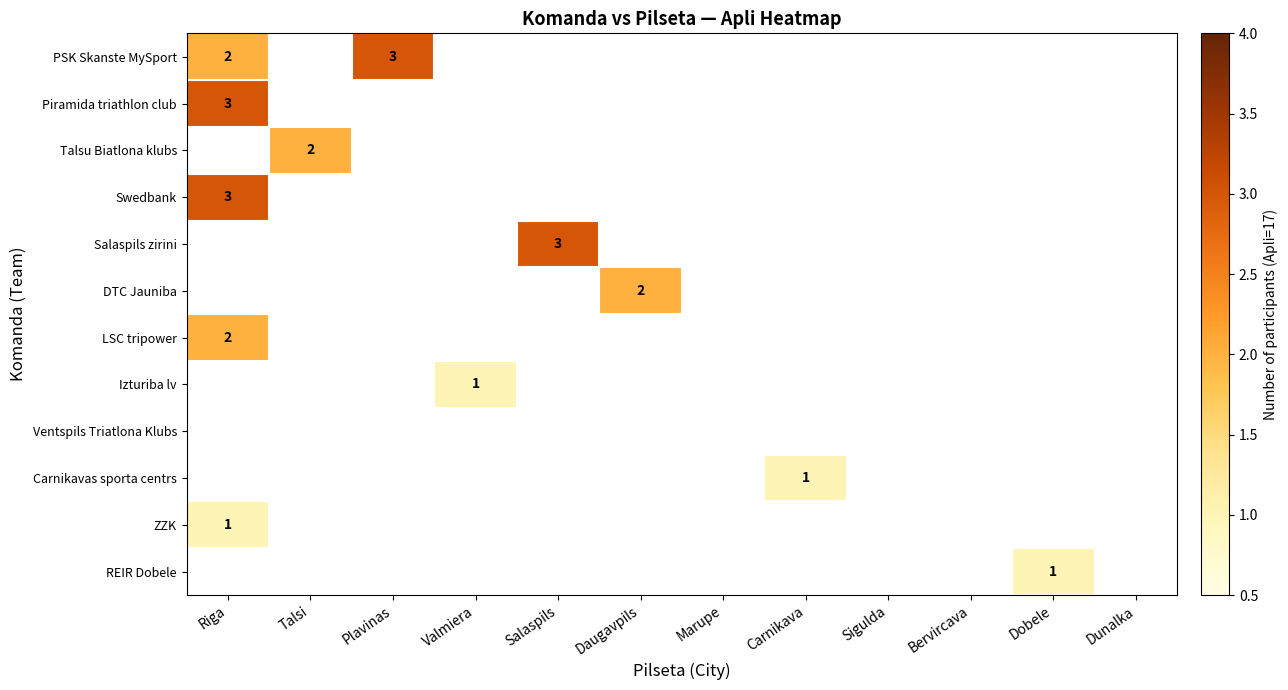

At how many categories does at least one series exceed 2?

3